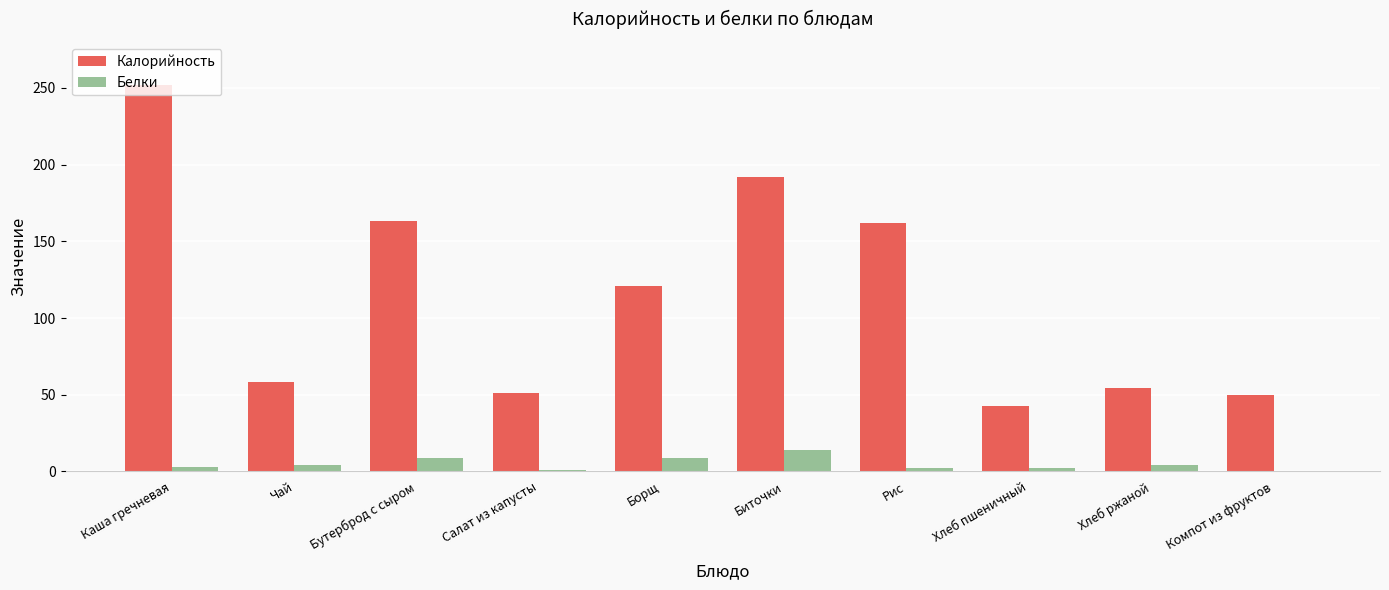

Which series changed the most between Каша гречневая and Рис?

Калорийность